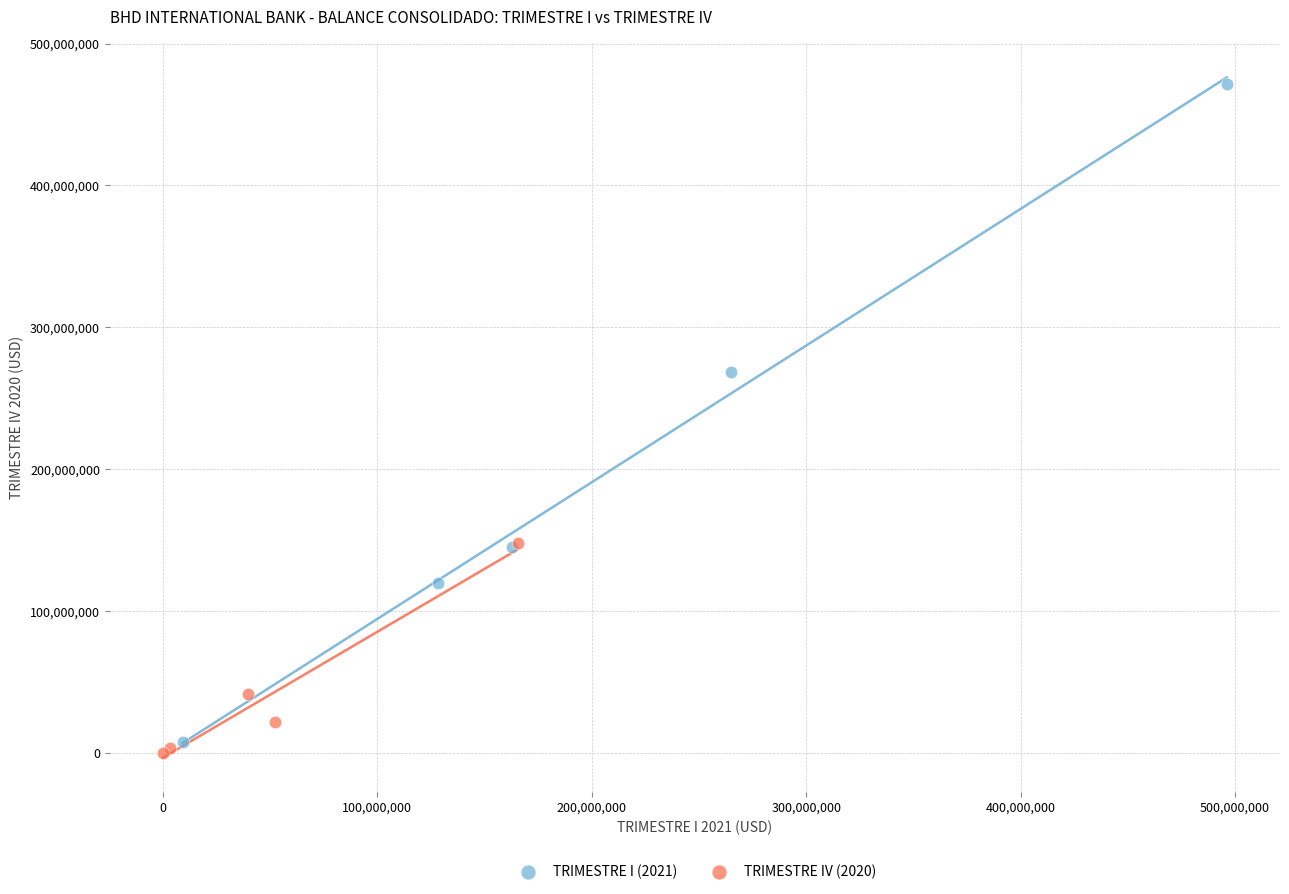

What are all the series names shown in the legend?

TRIMESTRE I (2021), TRIMESTRE IV (2020)